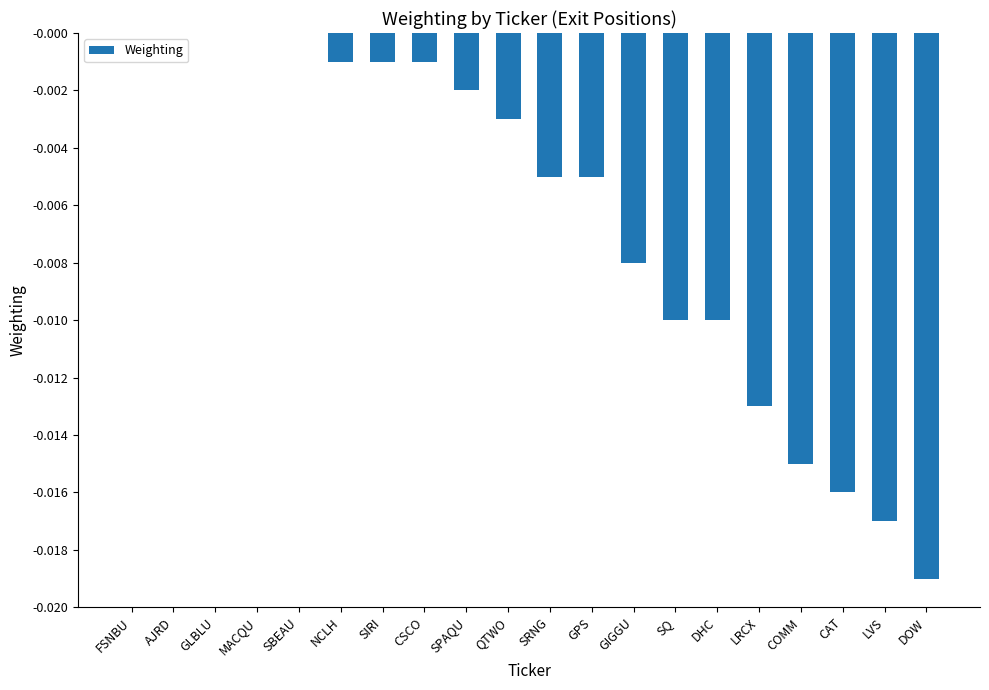

Which has a higher value, DOW or GIGGU?

GIGGU